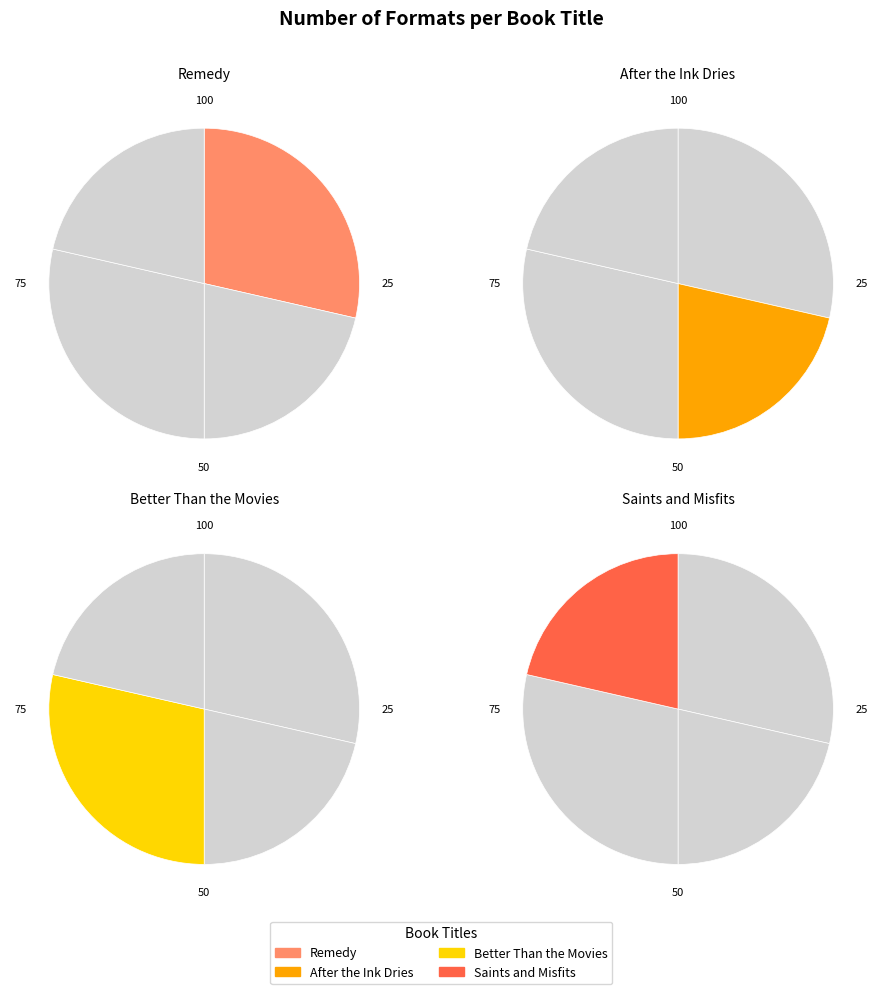

Is it true that Better Than the Movies is 29% of the pie?

True